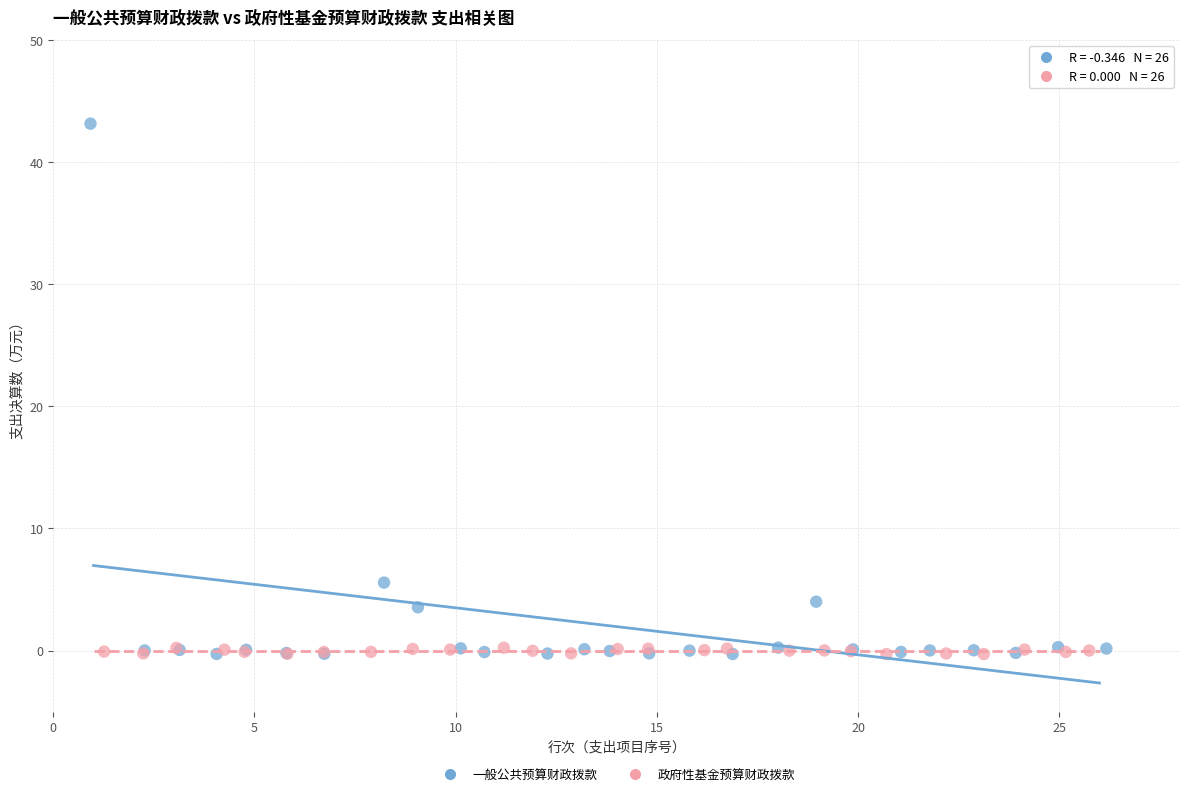

Which series contains the highest Y value?

一般公共预算财政拨款